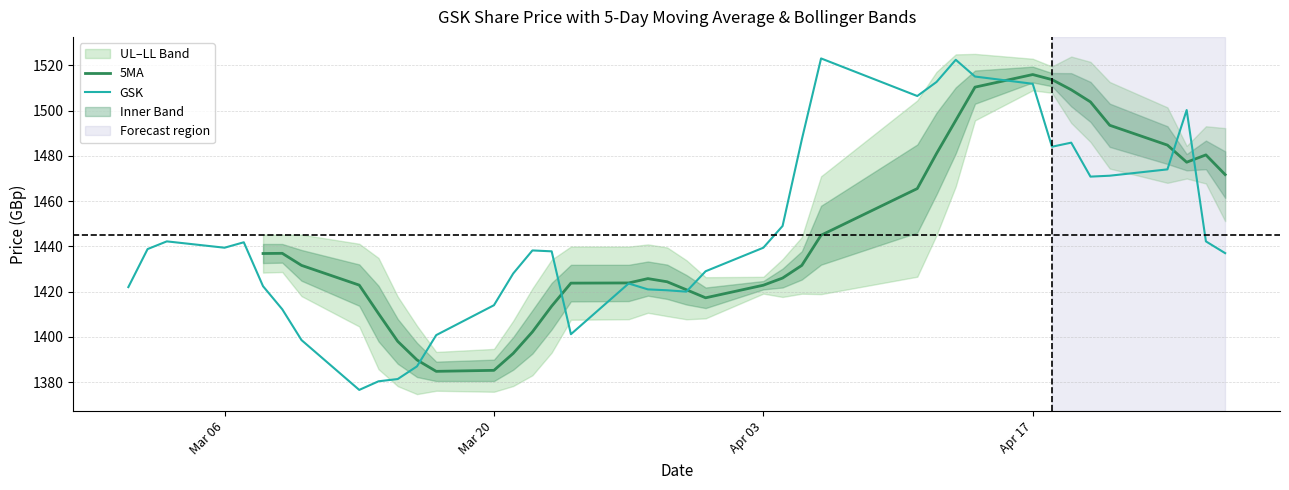

The GSK series shows 1414.0 at Mar 20. True or false?

True